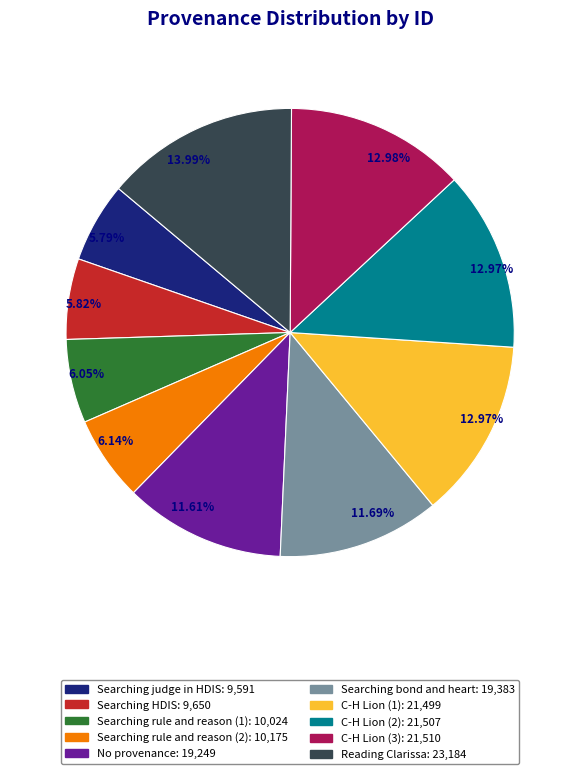

What is the ratio of the value at C-H Lion (1) to the value at No provenance?

1.1